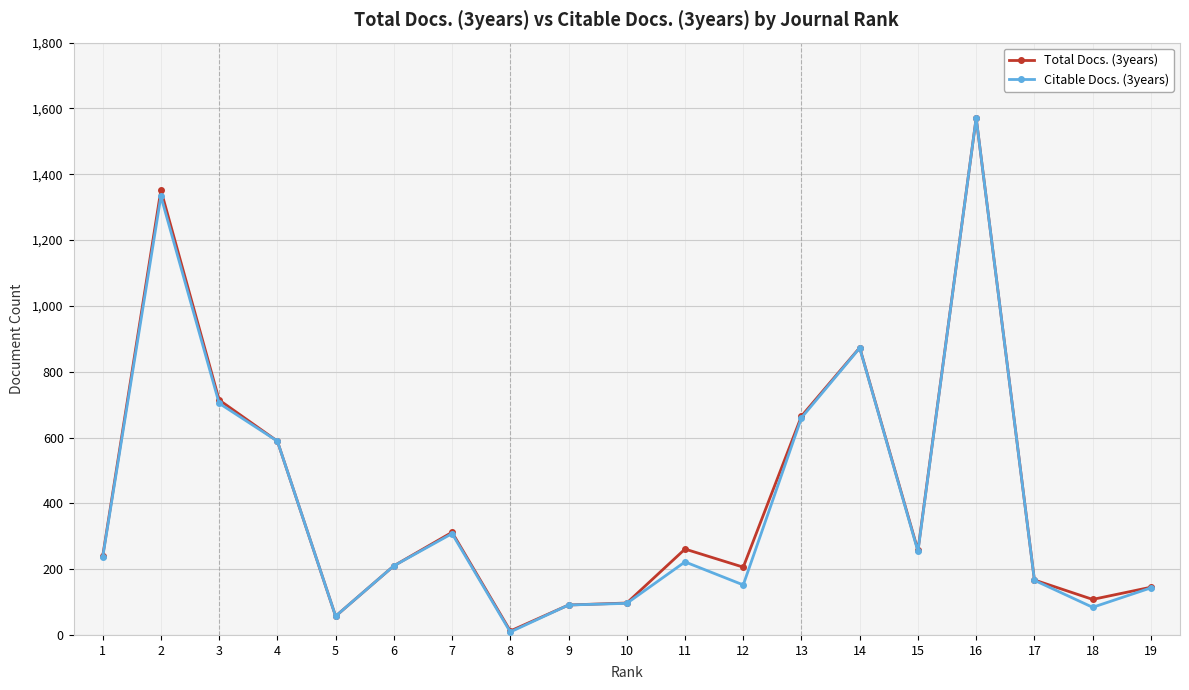

The value of Total Docs. (3years) at 1 is 128. True or false?

False